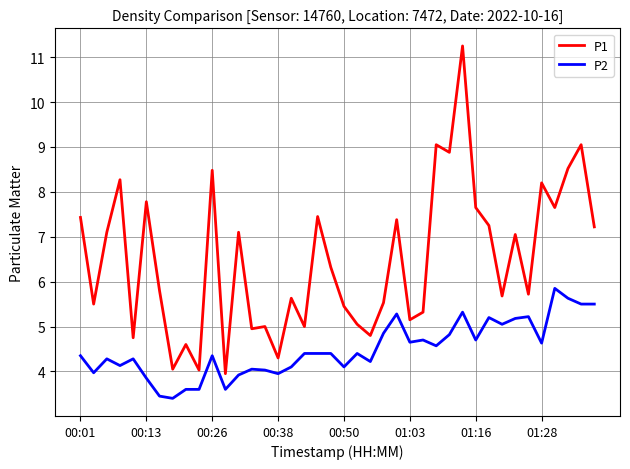

Which series has the largest range (max minus min)?

P1